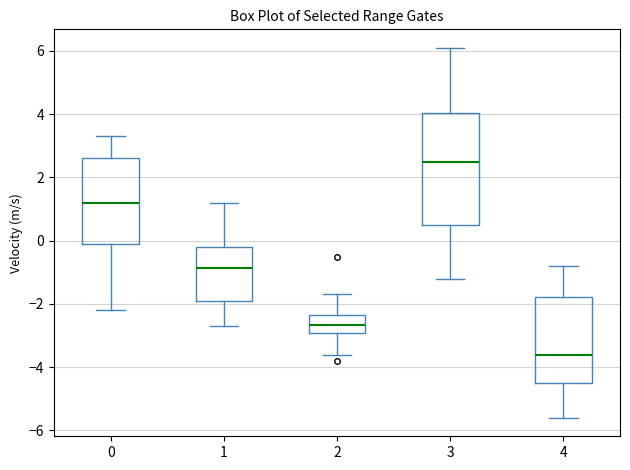

Reading left to right, read every box against the y-axis: the position of its median line, the range the box covers, and the ends of its whiskers. The values are not printed on the chart, so give them approximately, as read against the axis.

0: median 1.2, box 0.0 to 2.6, whiskers -2.2 to 3.4
1: median -0.8, box -1.8 to -0.2, whiskers -2.6 to 1.2
2: median -2.6, box -3.0 to -2.4, whiskers -3.6 to -1.6
3: median 2.6, box 0.6 to 4.0, whiskers -1.2 to 6.2
4: median -3.6, box -4.4 to -1.8, whiskers -5.6 to -0.8